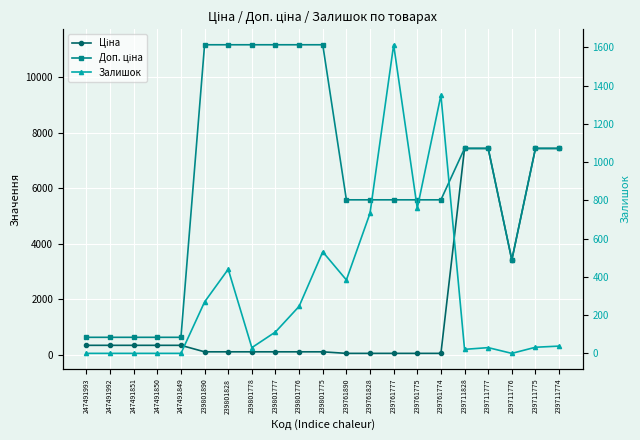

In Ціна, how many points are lower than both neighbors (excluding endpoints)?

1